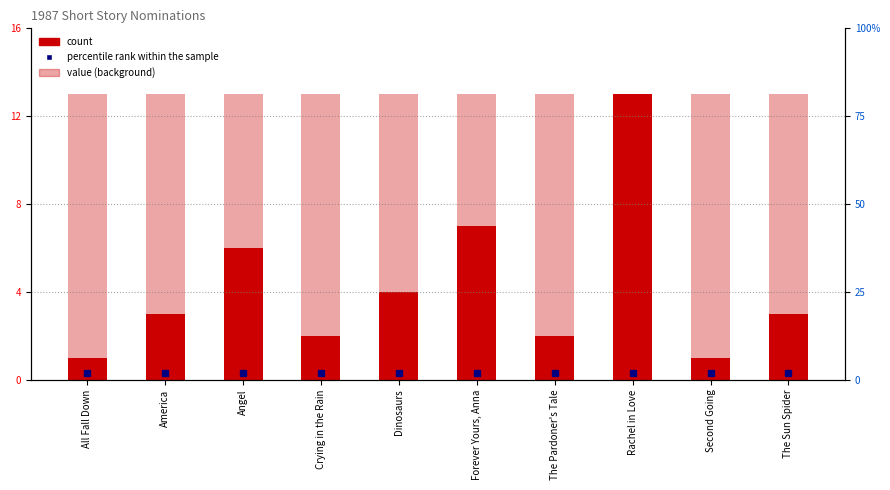

What is the minimum value shown in the chart?

1